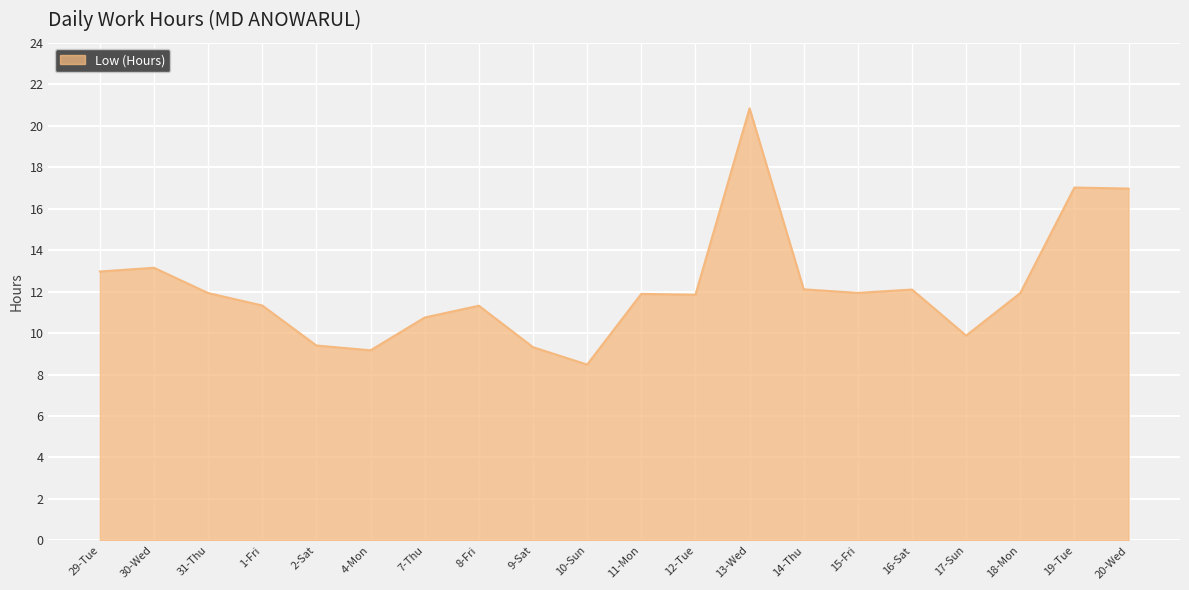

What is the change in value from 2-Sat to 19-Tue?

+7.6